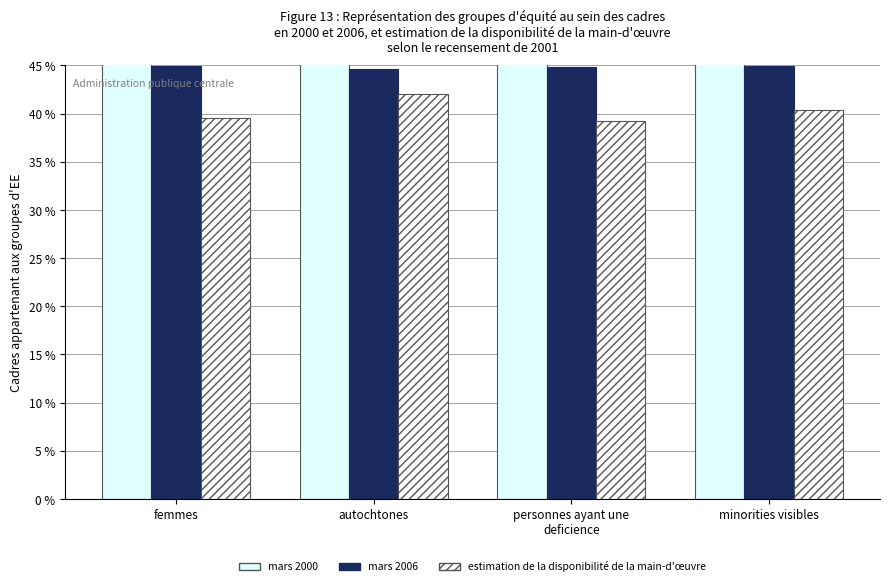

Where is mars 2006 nearest to the value 44?

autochtones